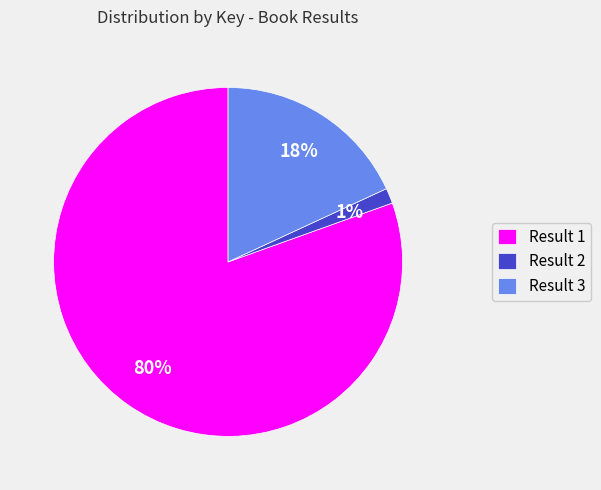

Rank the categories by value from highest to lowest.

Result 1, Result 3, Result 2